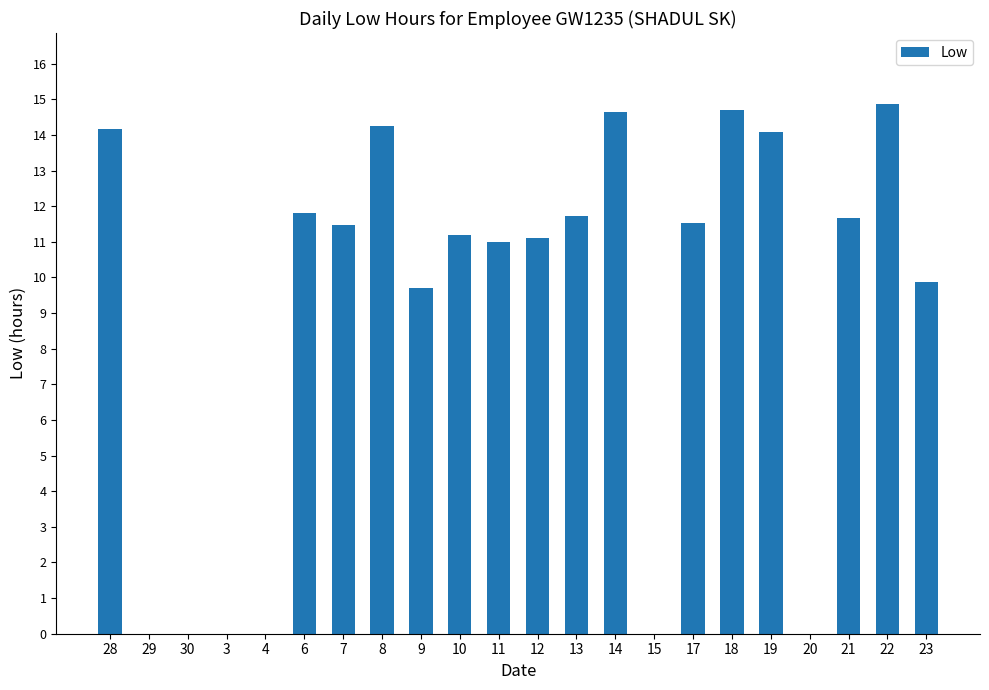

What is the maximum value shown in the chart?

14.9